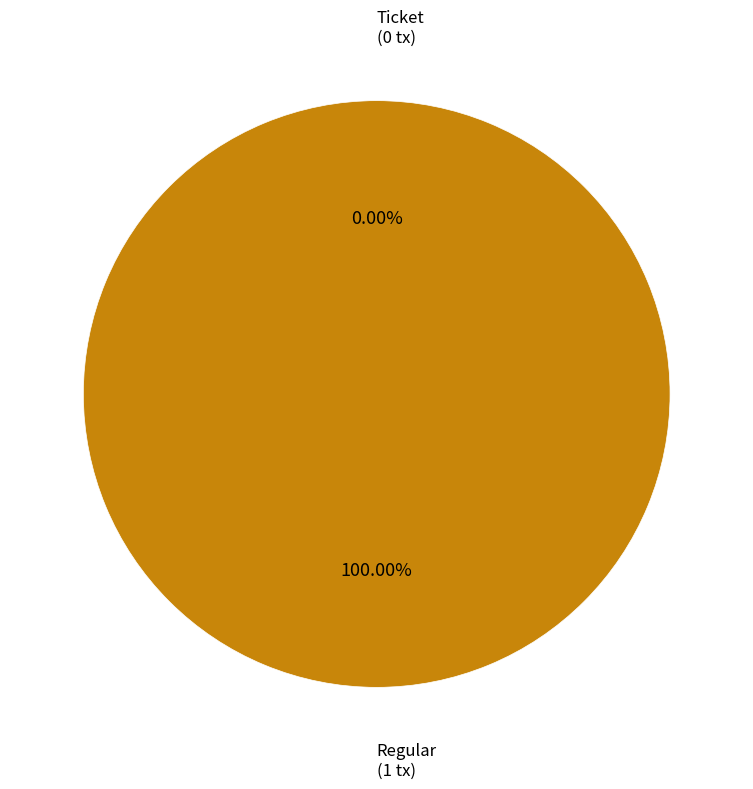

Which has a higher value, Ticket or Regular?

Regular